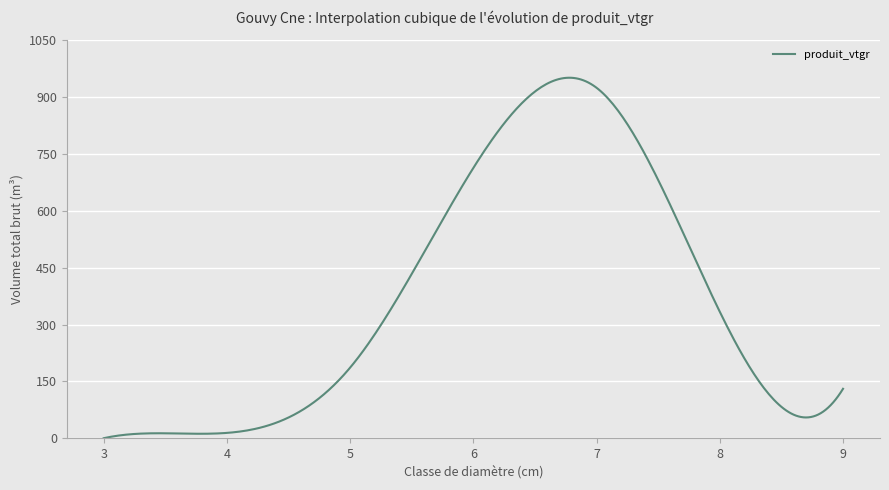

What is the difference between the maximum and minimum values?

950.2